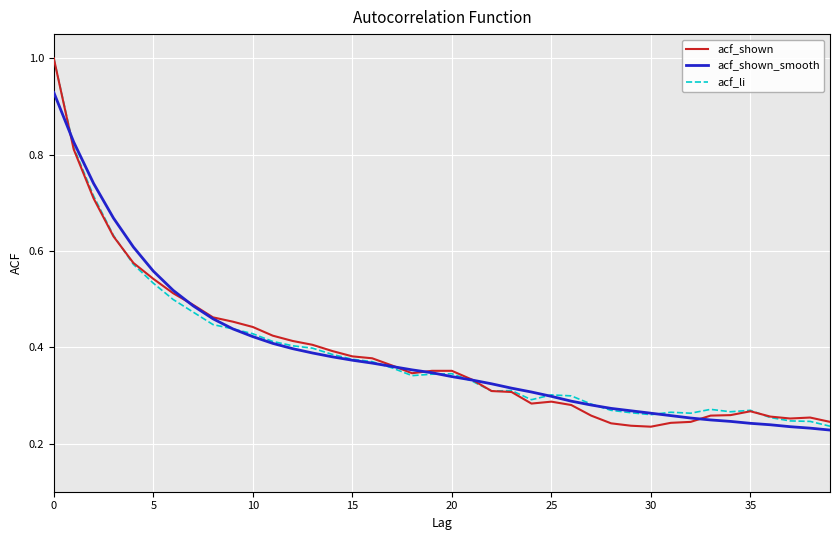

How many acf_shown values are between 0 and 1?

40